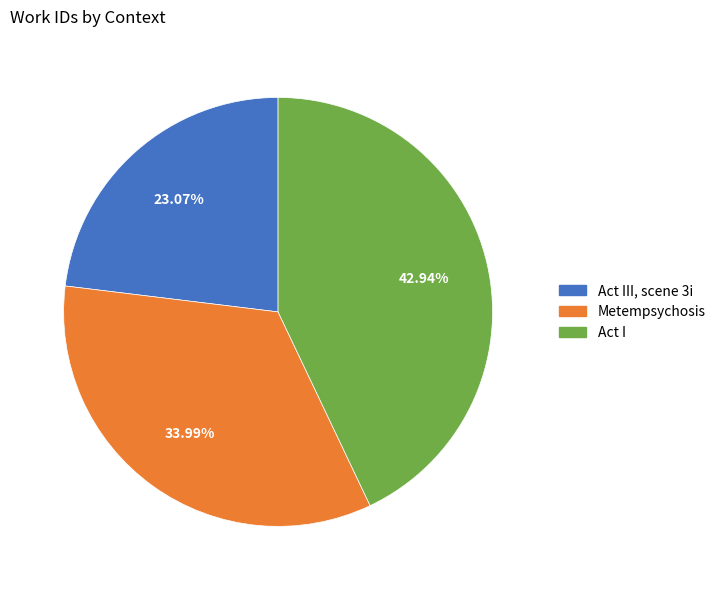

Is there any slice that represents more than half of the pie?

No